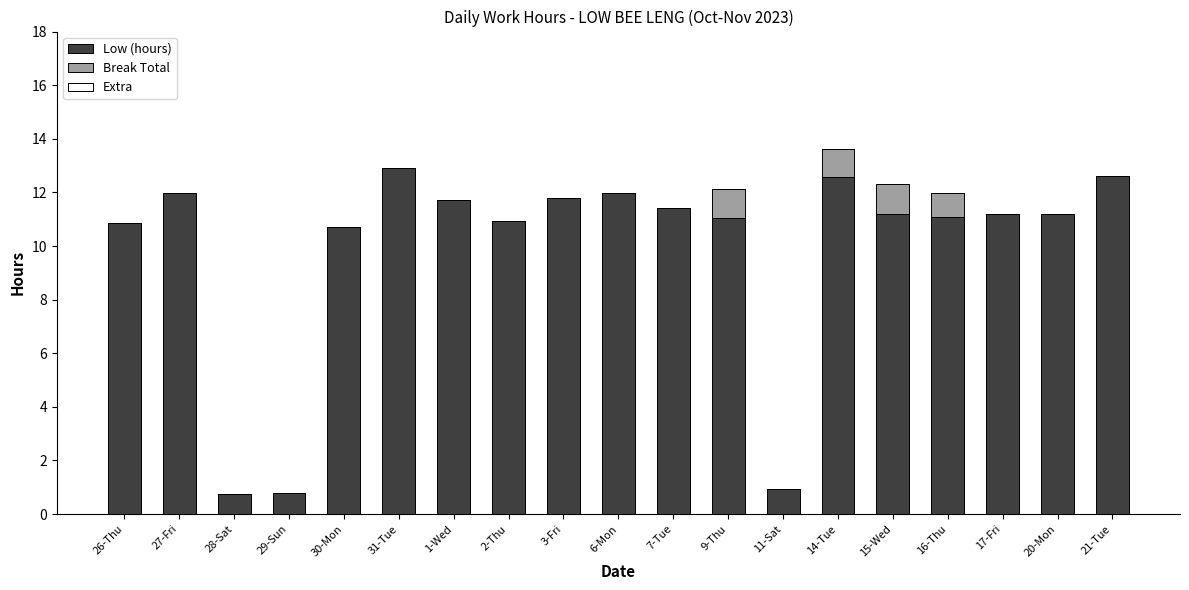

The value of Low (hours) at 1-Wed is 18.8. True or false?

False